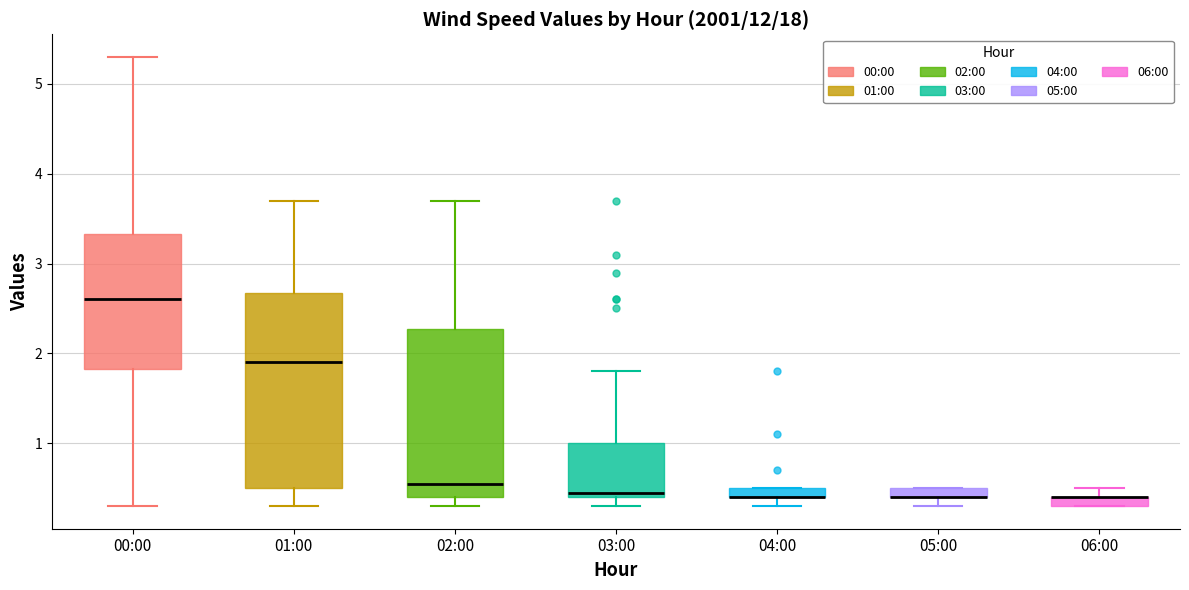

Where is the lower edge of the box for 05:00 on the y-axis? The values are not printed on the chart, so give them approximately, as read against the axis.

0.4